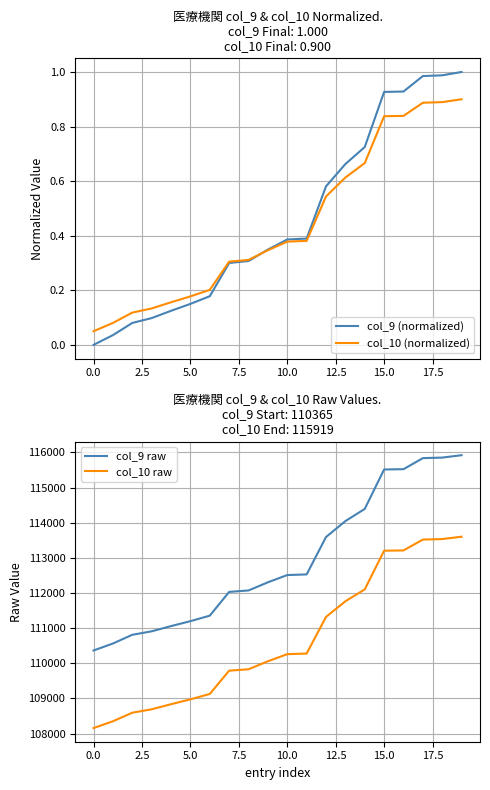

What are all the series names shown in the legend?

col_9 (normalized), col_10 (normalized), col_9 raw, col_10 raw